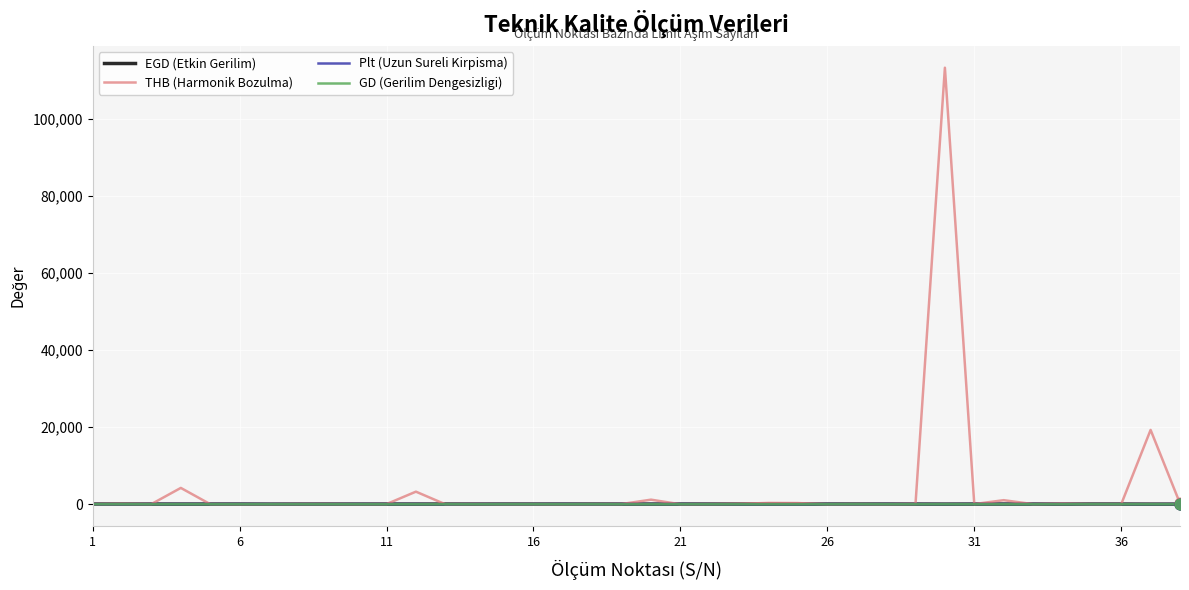

Which series has the largest range (max minus min)?

THB (Harmonik Bozulma)